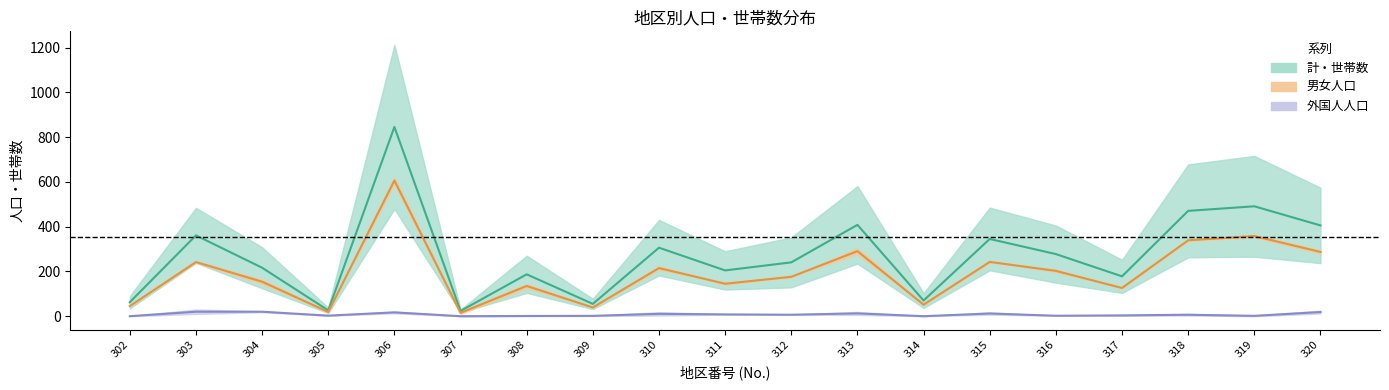

What is the value of the 外国人中央値 point at the 2nd from the left?

20.0